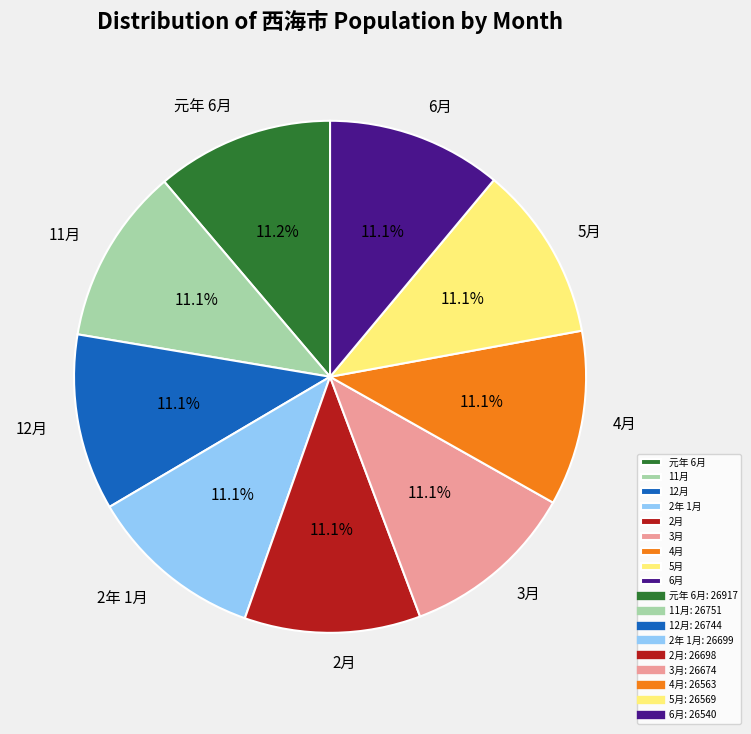

What portion of the pie excludes 2年 1月?

88.9%